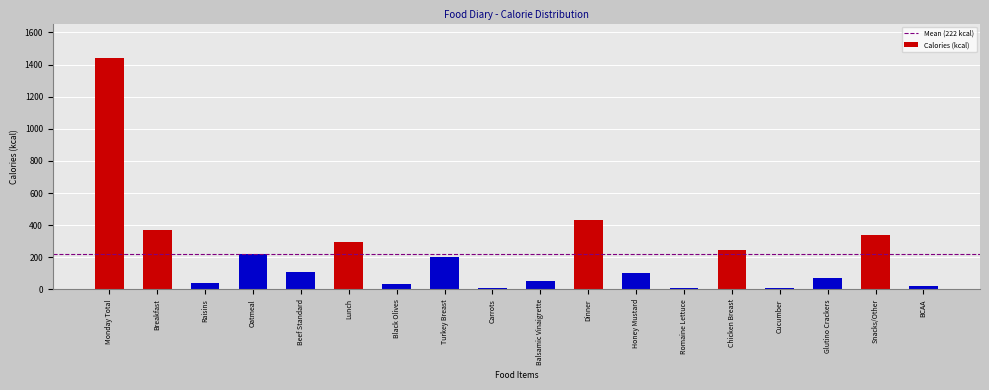

Where is the data nearest to the value 723?

Dinner